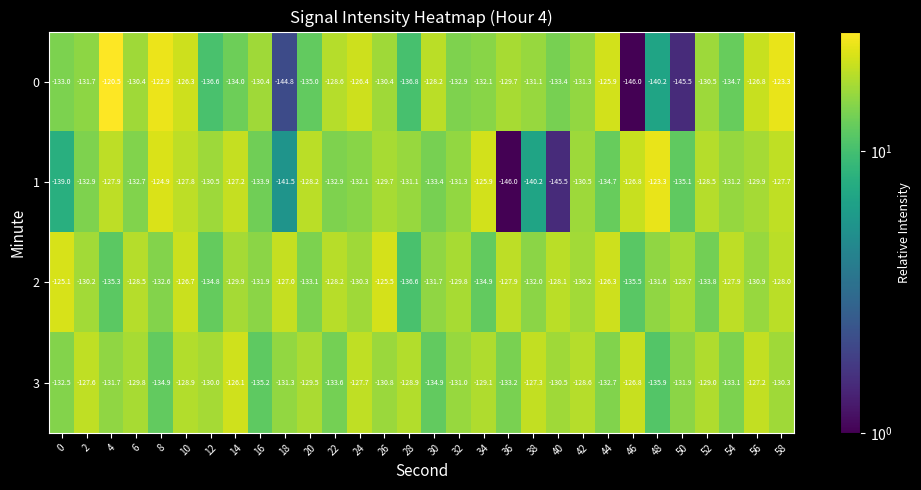

At 32, list the series in order from smallest to largest.

0, 1, 3, 2